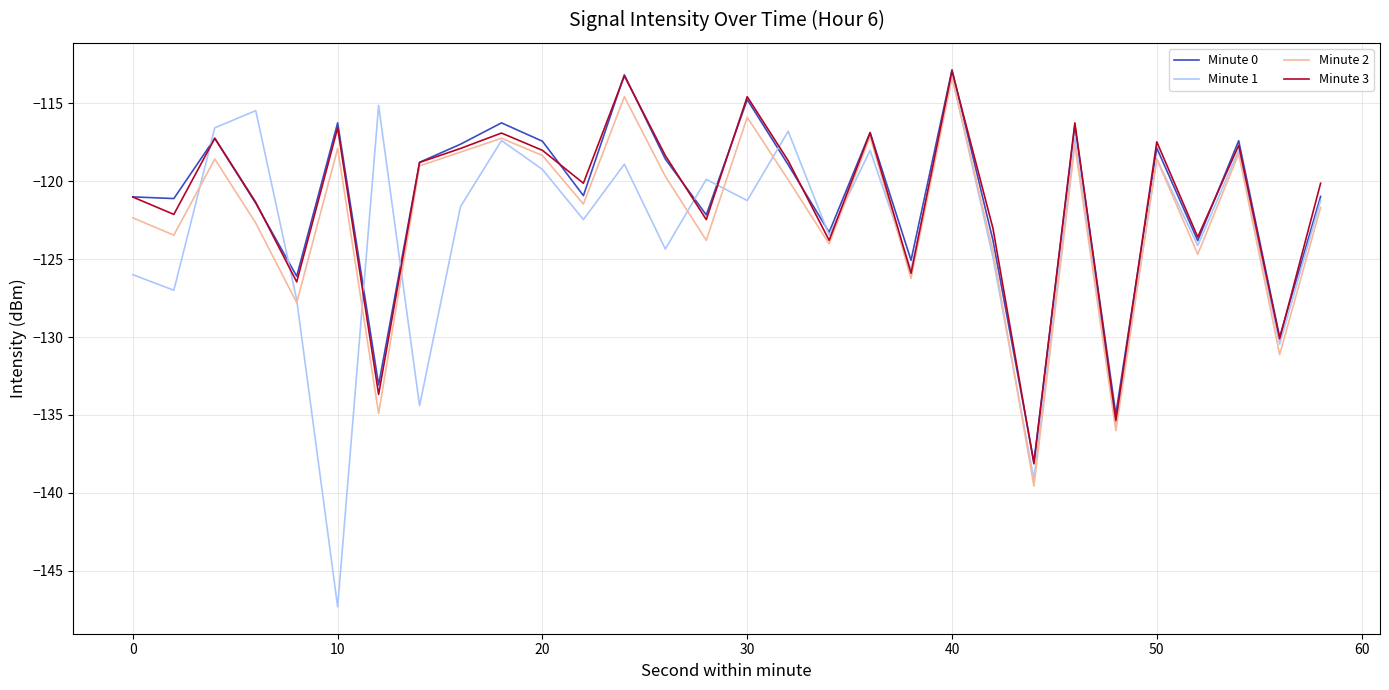

Which series has the widest spread of values?

Minute 1